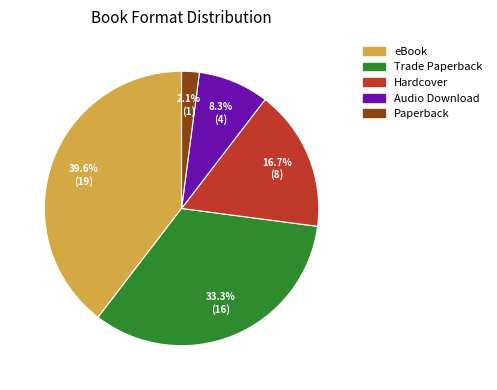

How many slices are in this pie chart?

5